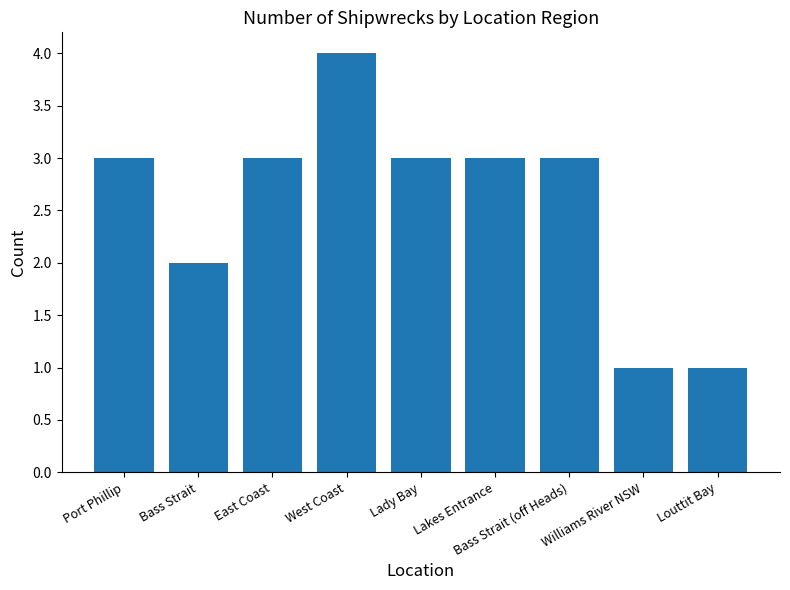

What is the approximate value at West Coast?

4